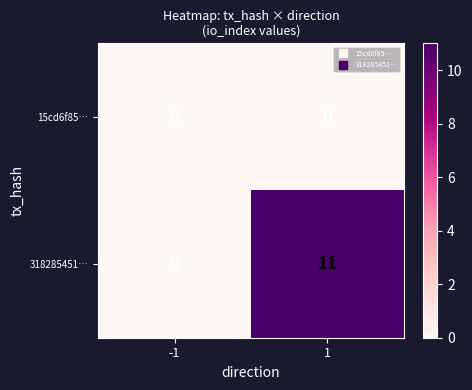

What is the total value across all series at 1?

11